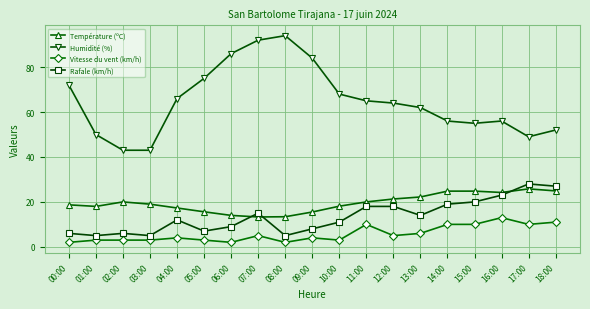

True or false: Vitesse du vent (km/h) has a value of 3.0 at 01:00.

True